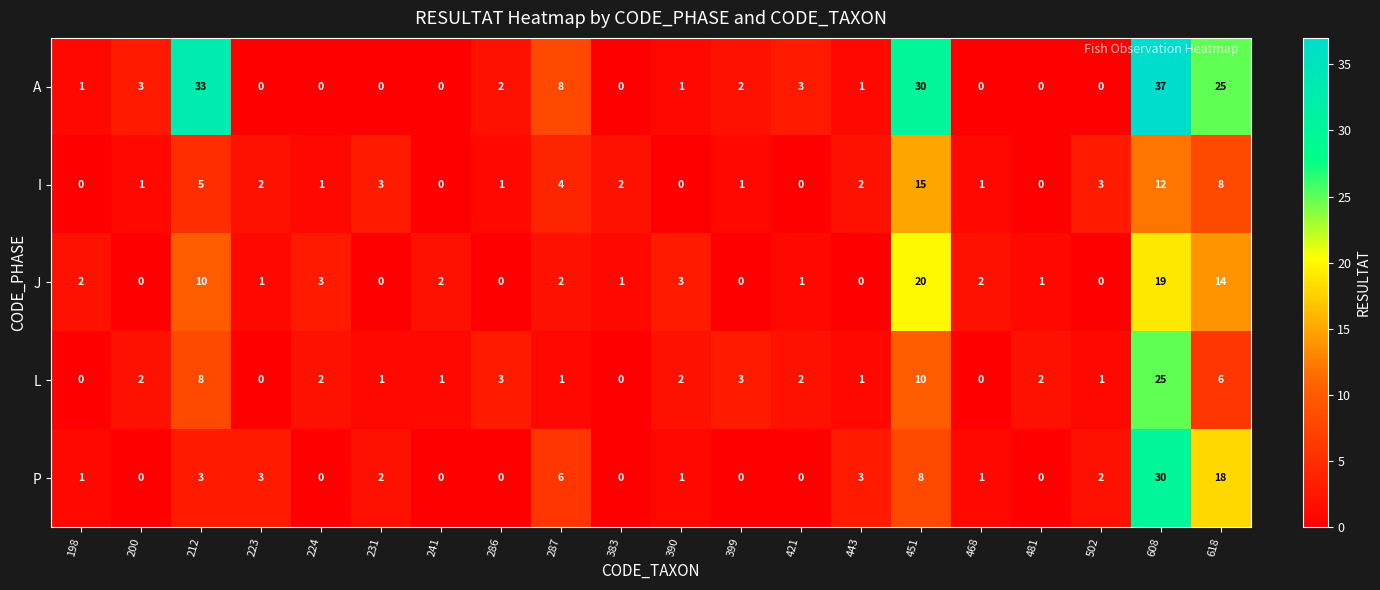

Which category has the highest value across all series?

608